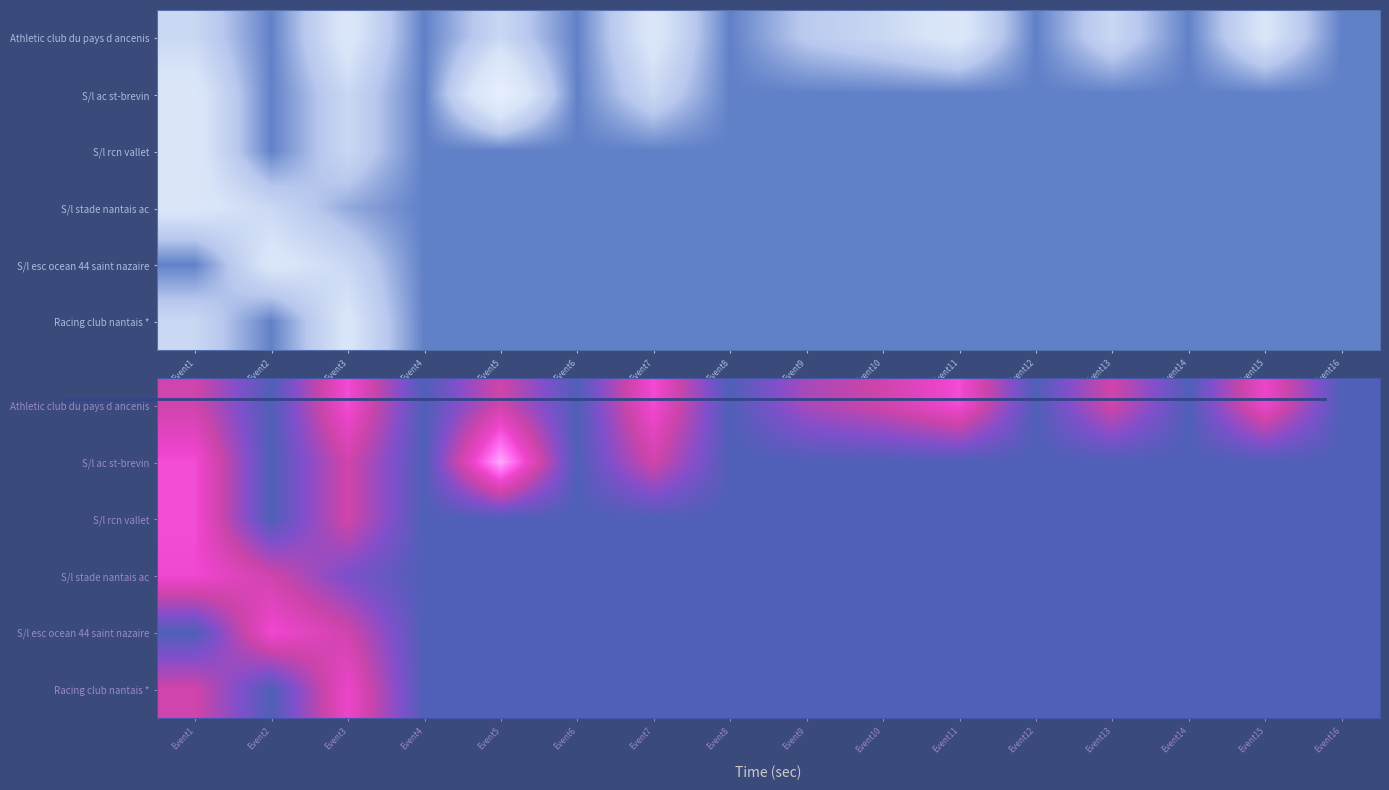

How many series are shown in this chart?

6